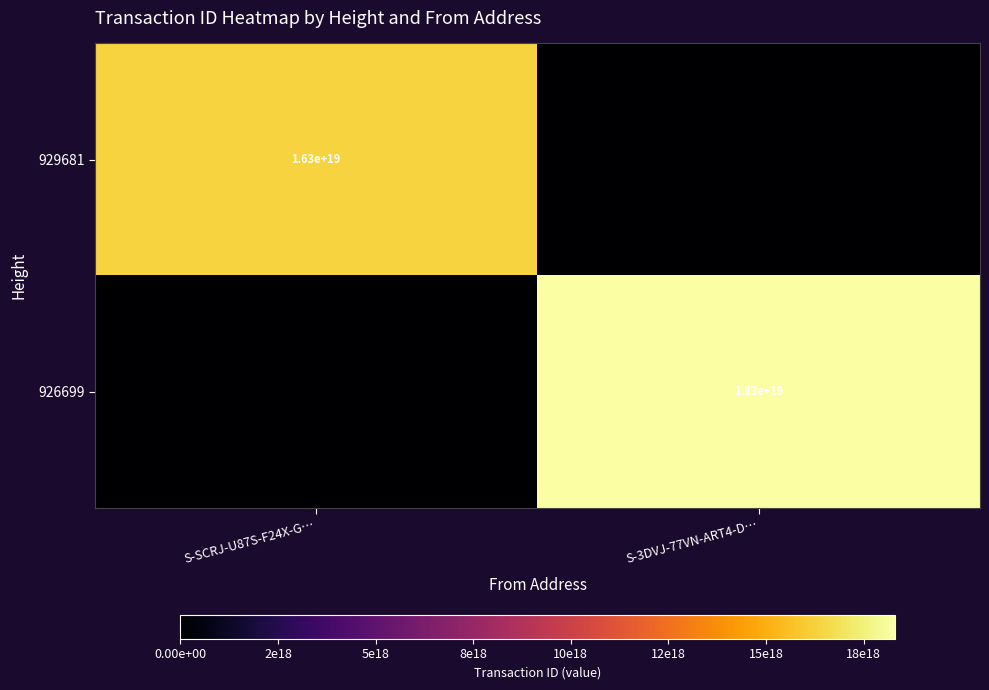

True or false: 929681 has a value of 16300000000000000000 at S-SCRJ-U87S-F24X-G….

True